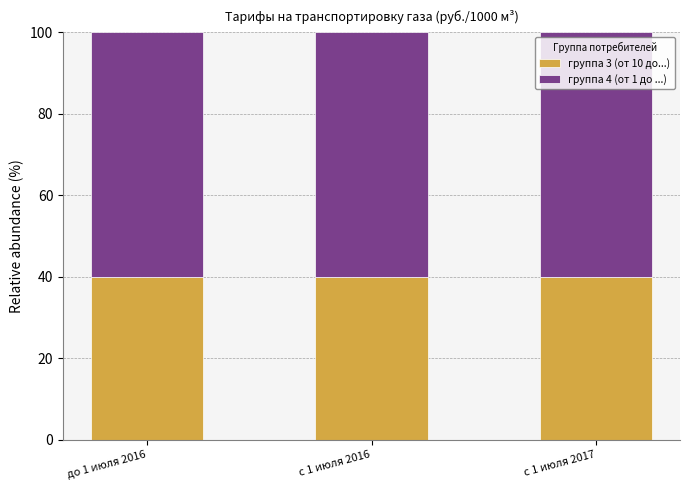

What is the minimum value for группа 3 (от 10 до...)?

40.0